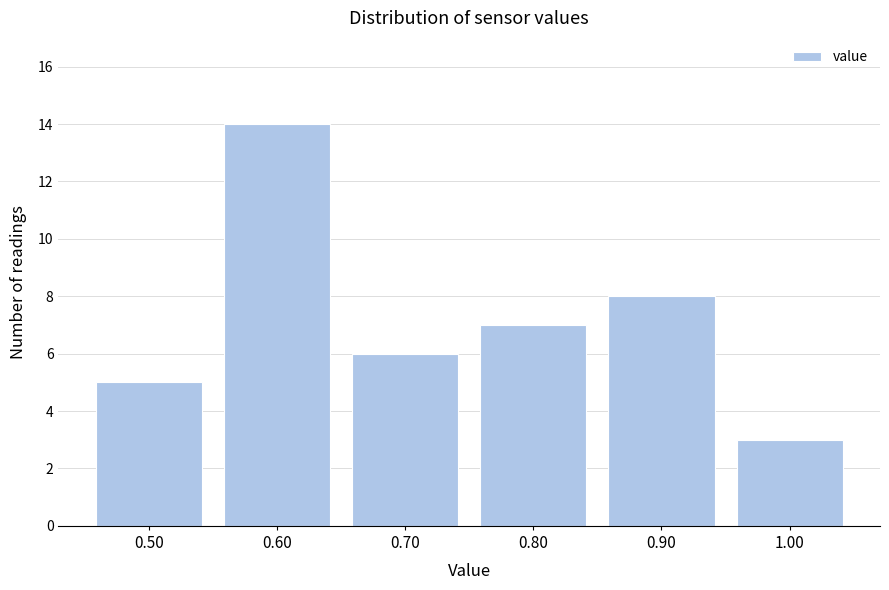

How tall is the bar that spans 0.45 to 0.55 on the x-axis? The values are not printed on the chart, so give them approximately, as read against the axis.

5